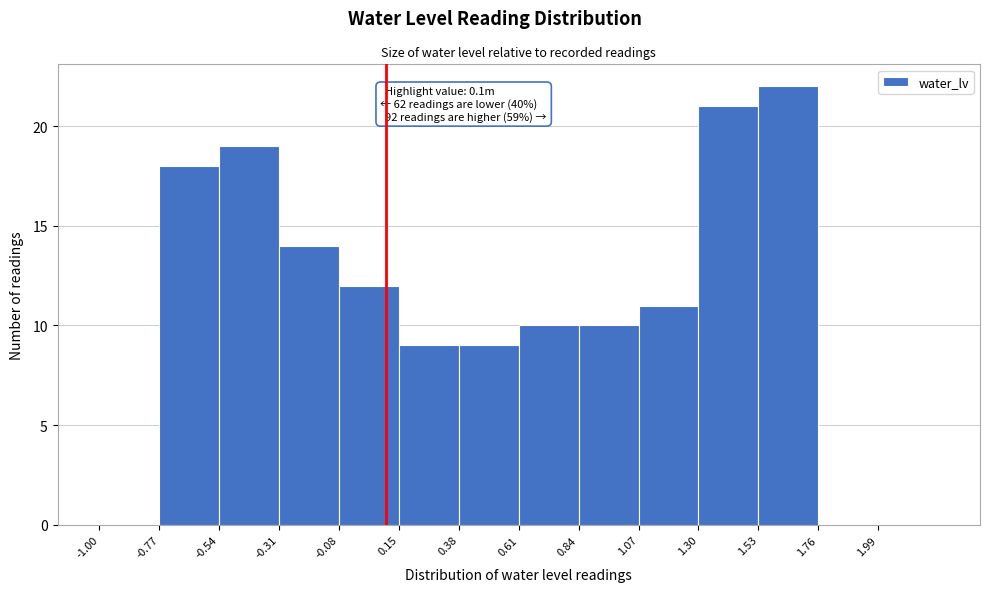

Over which range of the x-axis is the bar tallest?

1.53 to 1.76